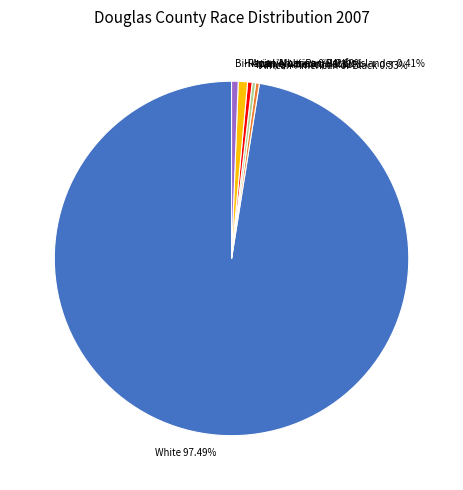

How many segments does this pie chart have?

6